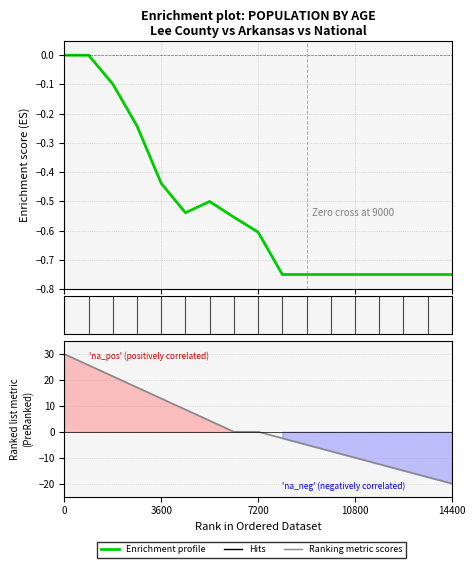

At which label does Ranking metric scores reach its minimum?

16